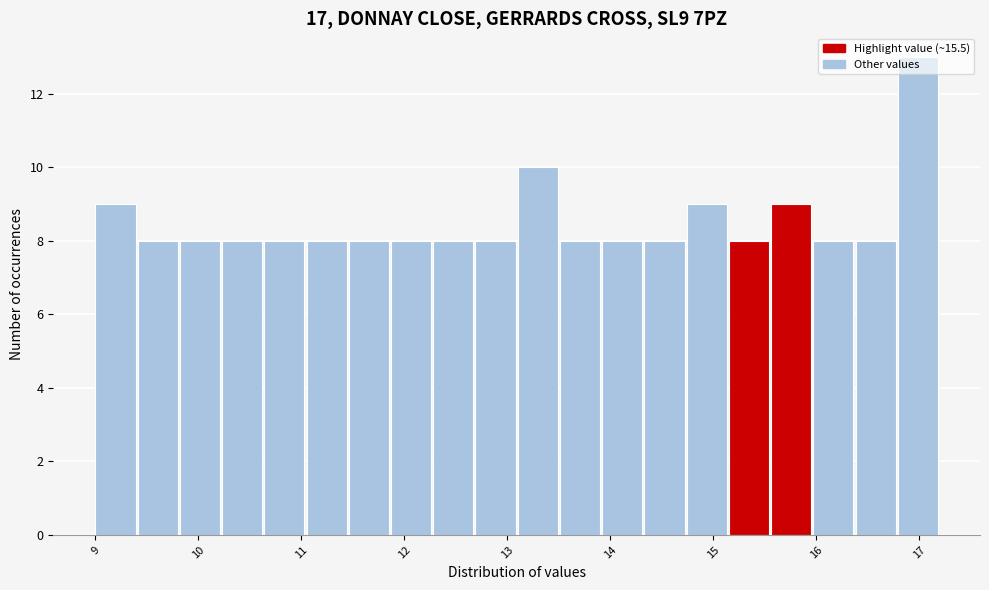

Reading left to right, list every bar in this chart as the range it spans on the x-axis followed by its height. Neither the bar edges nor the heights are printed on the chart, so give them approximately, as read against the axes.

9.00 to 9.41: 9
9.41 to 9.82: 8
9.82 to 10.23: 8
10.23 to 10.64: 8
10.64 to 11.05: 8
11.05 to 11.46: 8
11.46 to 11.87: 8
11.87 to 12.28: 8
12.28 to 12.69: 8
12.69 to 13.10: 8
13.10 to 13.51: 10
13.51 to 13.92: 8
13.92 to 14.33: 8
14.33 to 14.74: 8
14.74 to 15.15: 9
15.15 to 15.56: 8
15.56 to 15.97: 9
15.97 to 16.38: 8
16.38 to 16.79: 8
16.79 to 17.20: 13